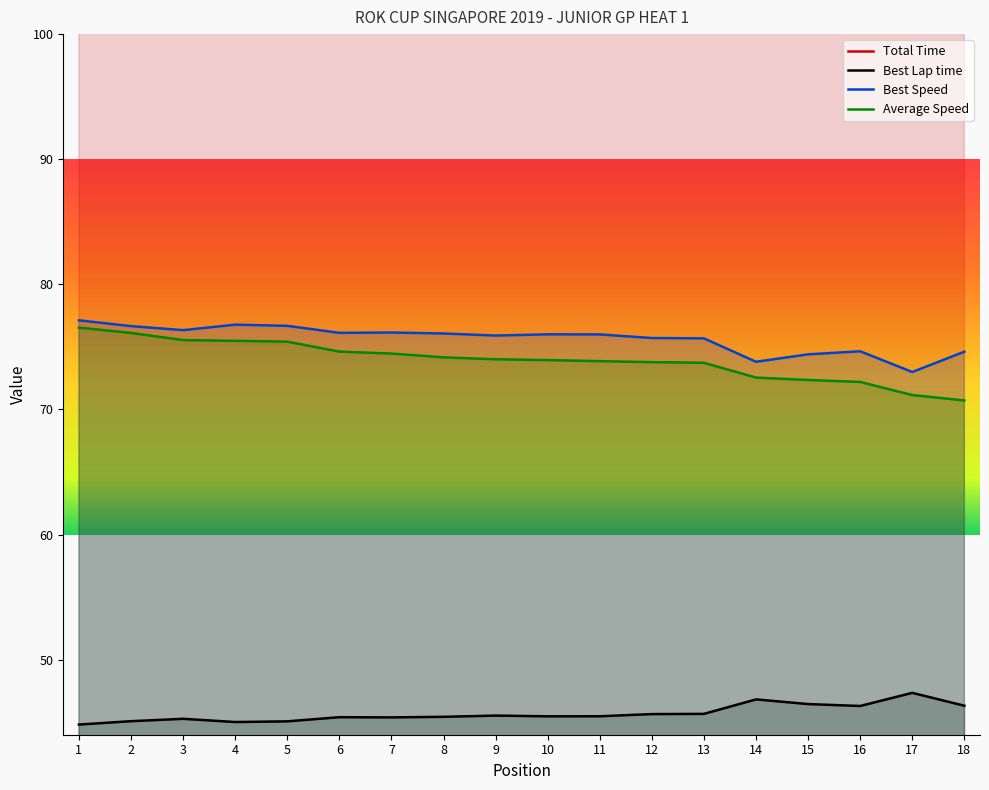

Rank the categories by Best Lap time value from highest to lowest.

17, 14, 15, 18, 16, 13, 12, 9, 11, 10, 8, 6, 7, 3, 2, 5, 4, 1